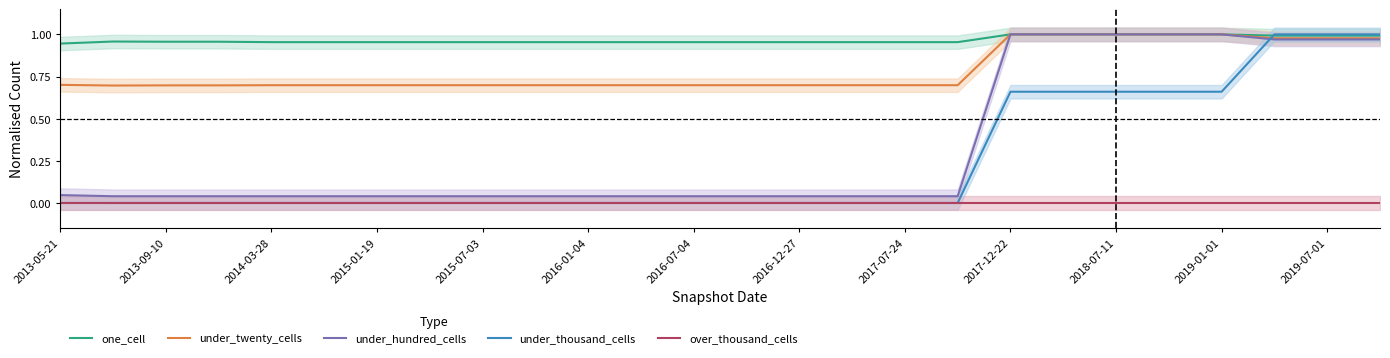

What is the difference between the second highest and minimum values in the under_hundred_cells series?

1.0